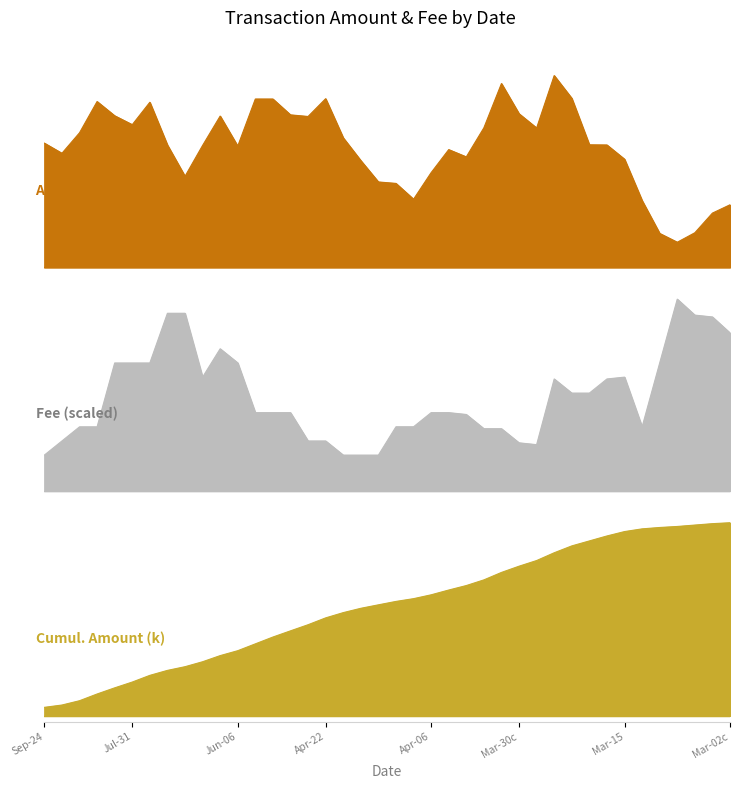

What is the value of the Amount point at the 14th from the left?

375.0